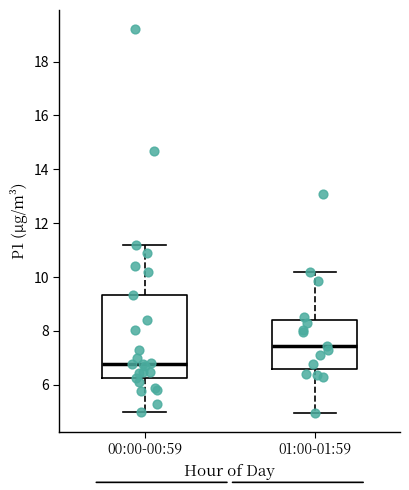

Which box is the tallest, from its lower edge to its upper edge?

00:00-00:59